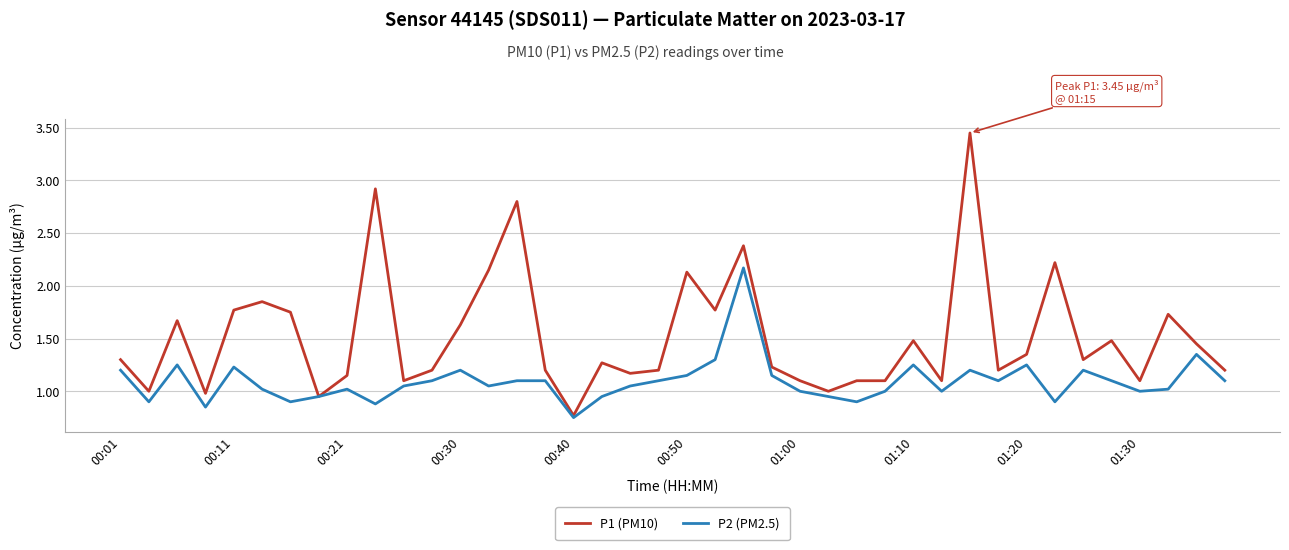

Which series has the widest spread of values?

P1 (PM10)